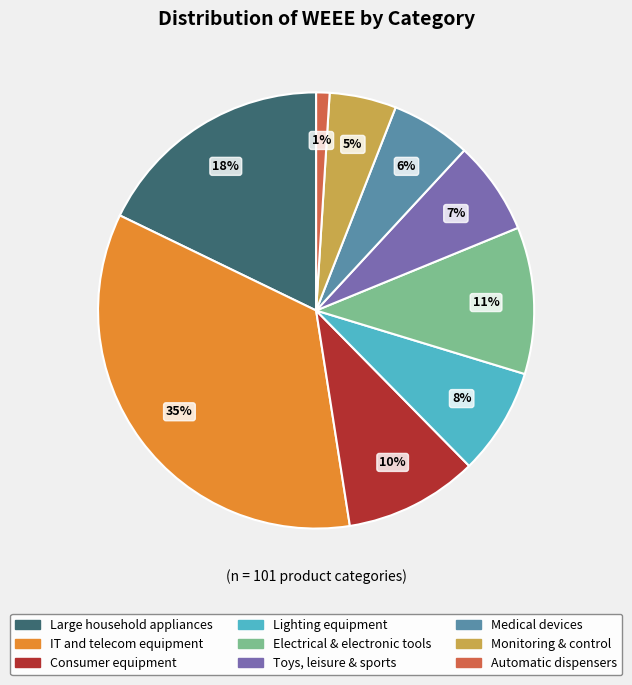

To the nearest percent, what is the average slice percentage?

11%